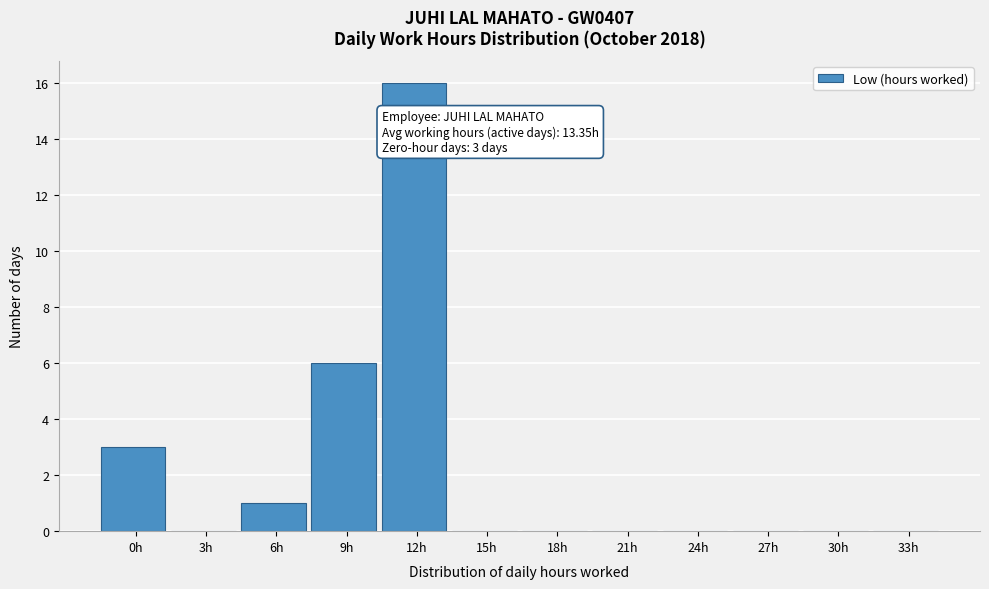

Reading left to right, extract all data points from this chart.

0h=3	3h=0	6h=1	9h=6	12h=16	15h=0	18h=0	21h=0	24h=0	27h=0	30h=0	33h=0